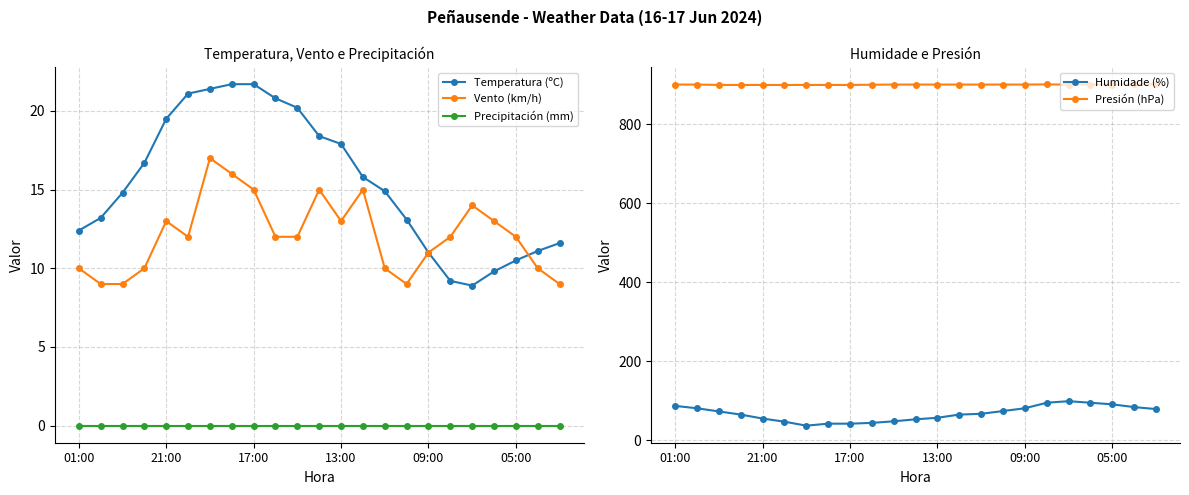

Reading left to right, extract all data points from this chart.

Temperatura (ºC): 12.4	13.2	14.8	16.7	19.5	21.1	21.4	21.7	21.7	20.8	20.2	18.4	17.9	15.8	14.9	13.1	11.0	9.2	8.9	9.8	10.5	11.1	11.6
Vento (km/h): 10.0	9.0	9.0	10.0	13.0	12.0	17.0	16.0	15.0	12.0	12.0	15.0	13.0	15.0	10.0	9.0	11.0	12.0	14.0	13.0	12.0	10.0	9.0
Precipitación (mm): 0.0	0.0	0.0	0.0	0.0	0.0	0.0	0.0	0.0	0.0	0.0	0.0	0.0	0.0	0.0	0.0	0.0	0.0	0.0	0.0	0.0	0.0	0.0
Humidade (%): 87.0	81.0	73.0	65.0	55.0	47.0	37.0	42.0	42.0	44.0	48.0	53.0	57.0	65.0	67.0	74.0	81.0	95.0	99.0	95.0	91.0	84.0	79.0
Presión (hPa): 901.0	901.0	900.1	900.0	900.0	900.0	900.0	900.0	900.0	900.6	901.0	901.0	901.0	901.0	901.0	901.0	901.0	901.3	901.0	901.0	901.0	901.4	902.0